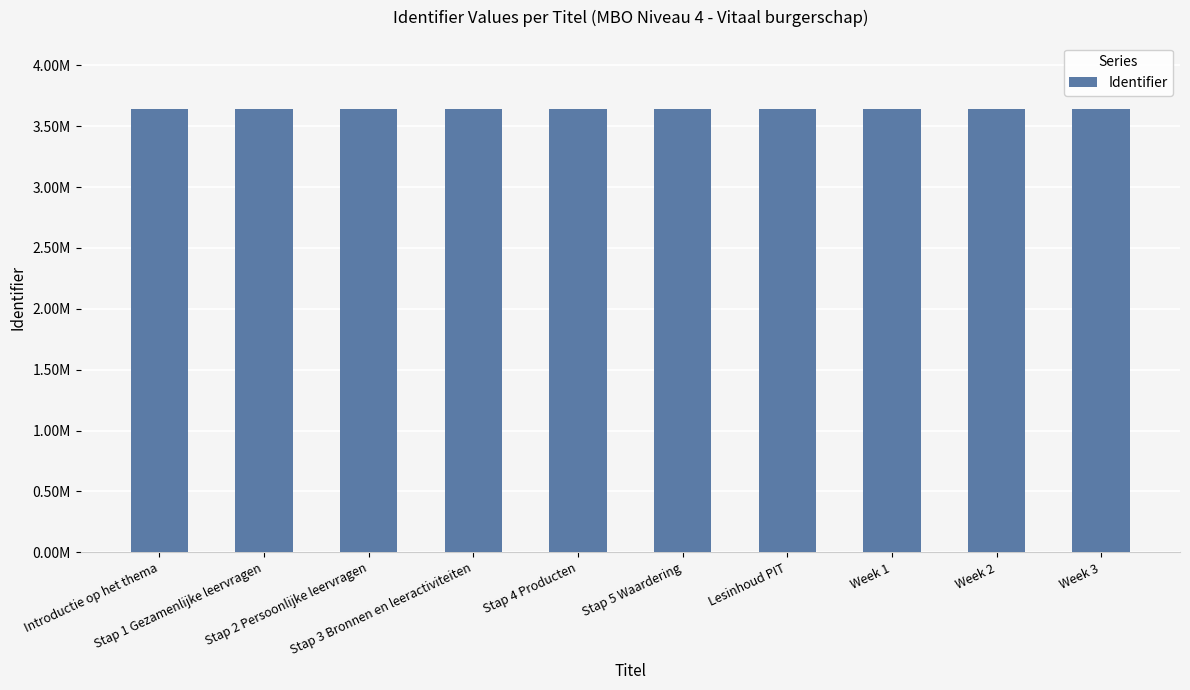

At which label is the value closest to 3640466?

Stap 3 Bronnen en leeractiviteiten